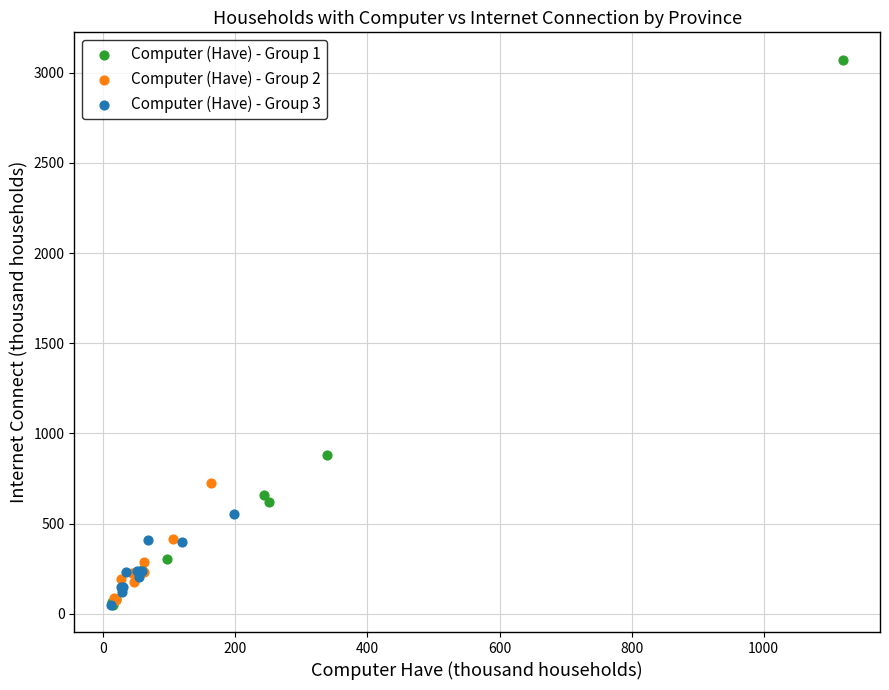

What are all the series names shown in the legend?

Computer (Have) - Group 1, Computer (Have) - Group 2, Computer (Have) - Group 3